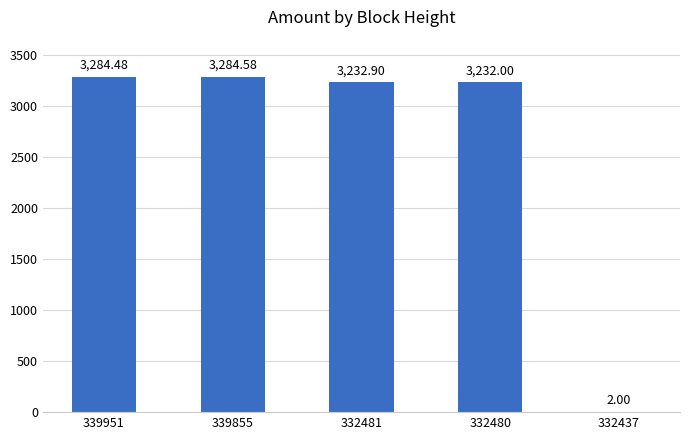

Is it true that the value at 332437 is 2.0?

True